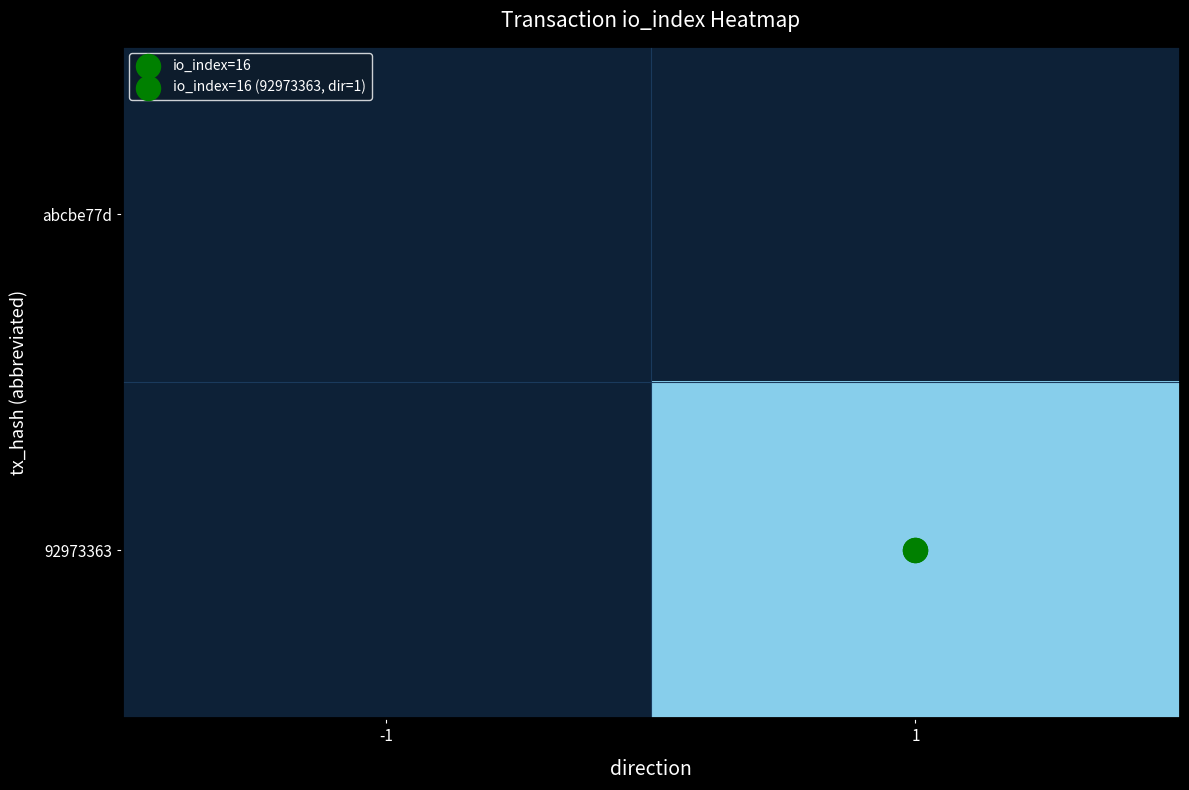

Between -1 and 1, which series saw the biggest shift?

92973363